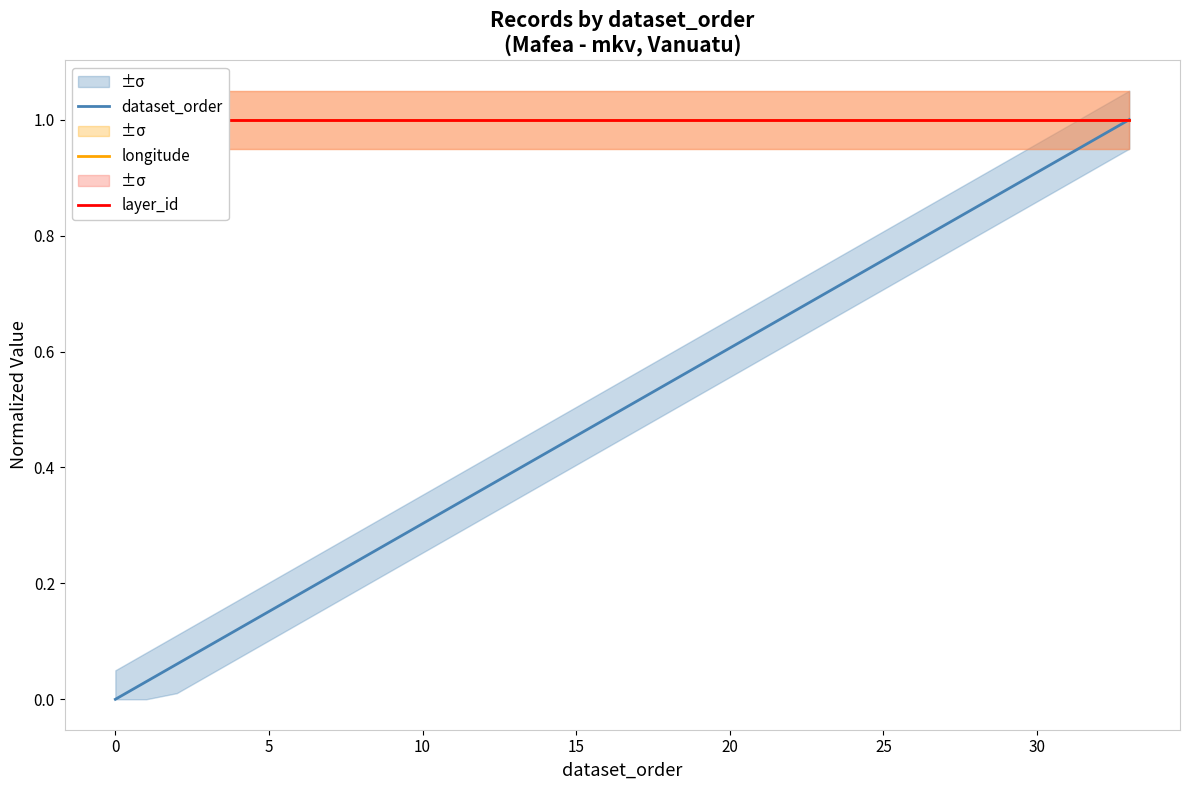

What is the difference between the dataset_order values at 18 and 15?

0.1